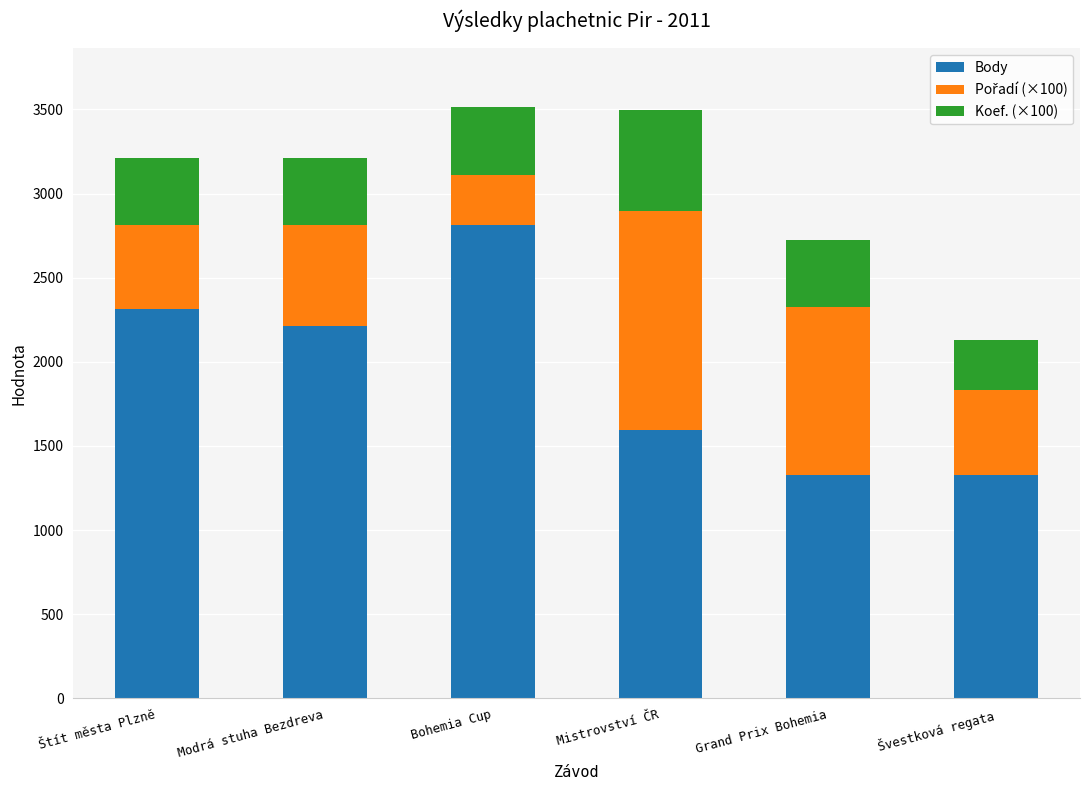

Which category has the highest value in the Body series?

Bohemia Cup